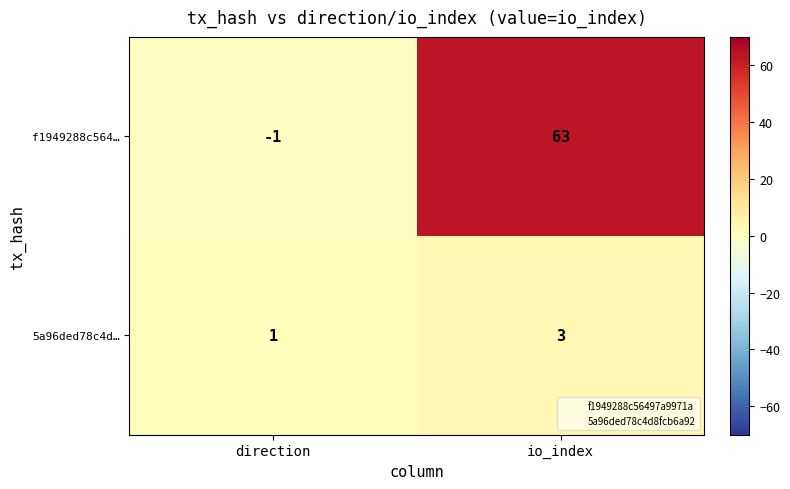

List the series in order of their overall mean, highest first.

f1949288c564…, 5a96ded78c4d…